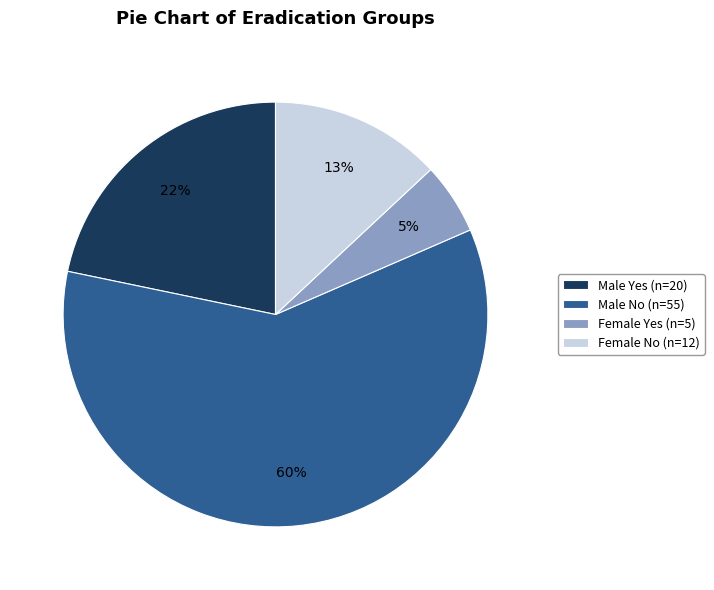

Count the number of slices in the pie.

4